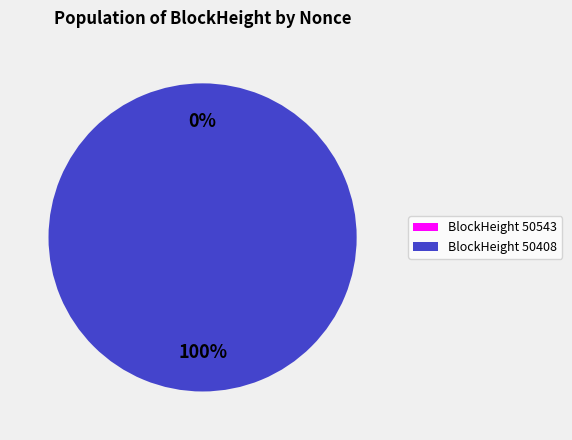

What percentage is the 50408 slice, to the nearest percent?

100%